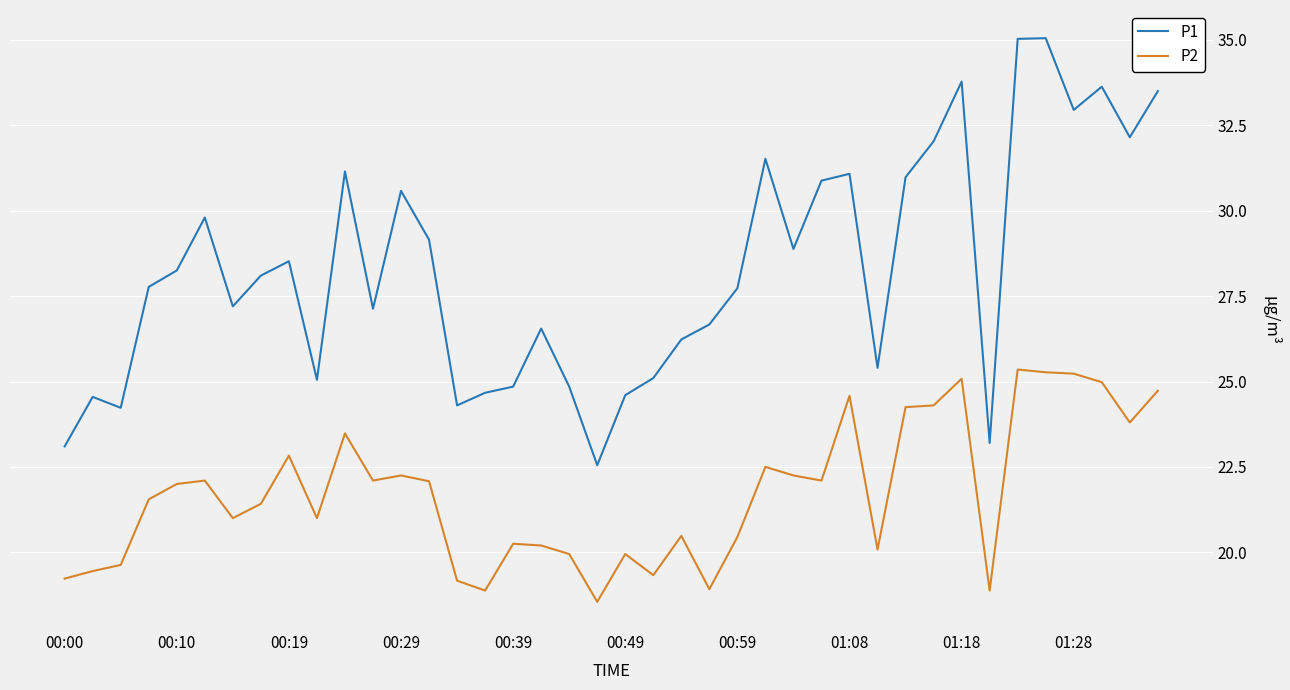

What is the difference between the second highest and second lowest values in the P1 series?

11.9